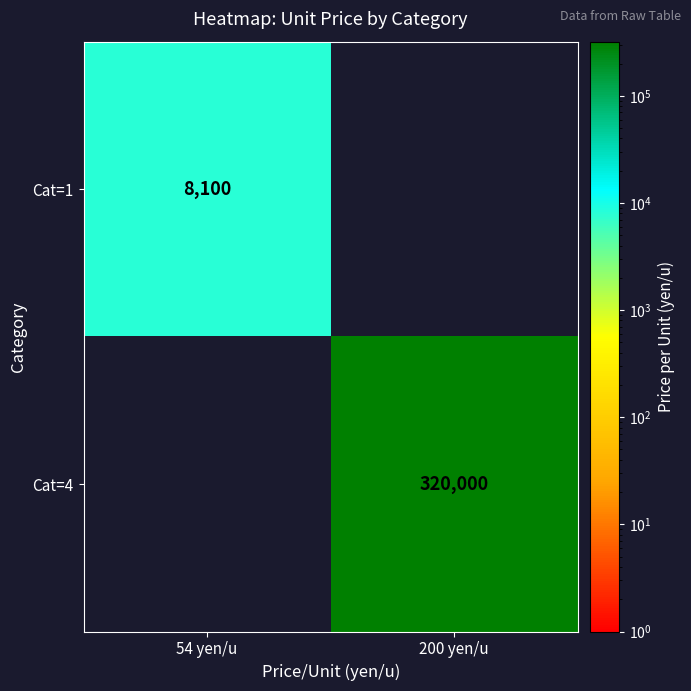

The value of Cat=1 at 54 yen/u is 2094. True or false?

False